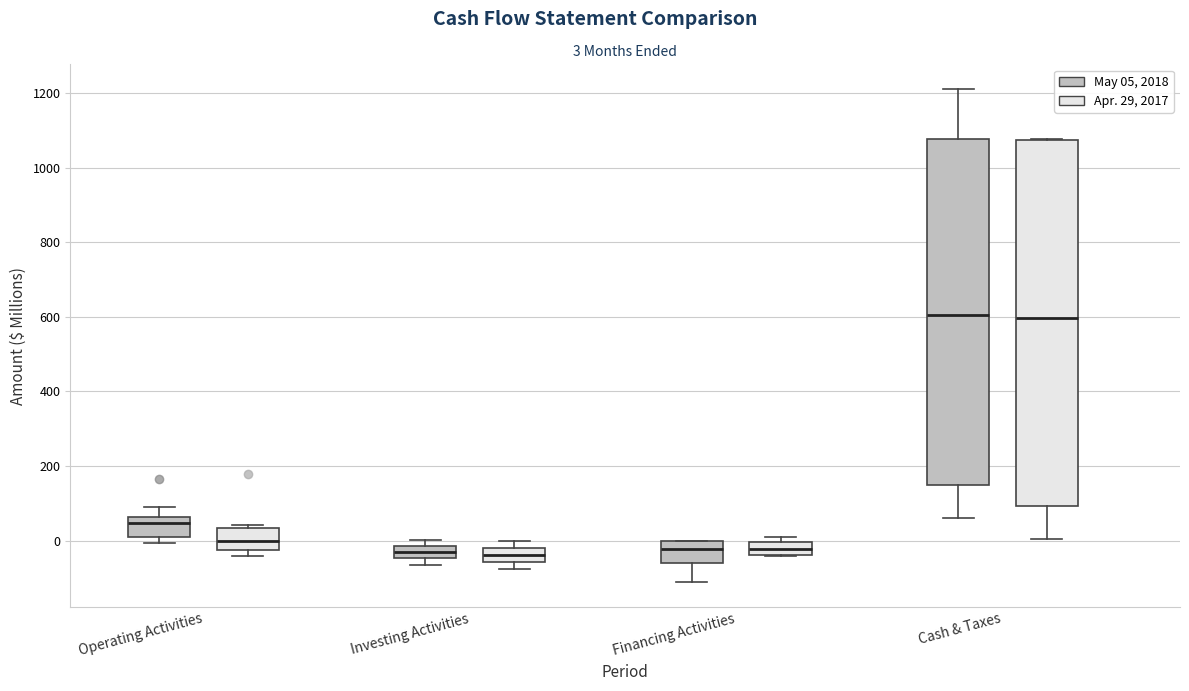

Which box is the tallest, from its lower edge to its upper edge?

Cash & Taxes (Apr. 29, 2017)